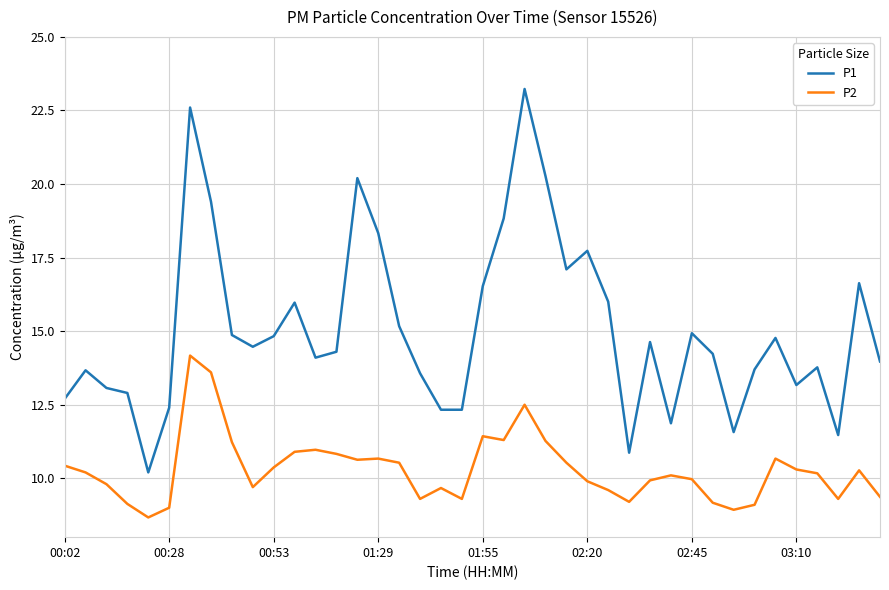

Which series has the largest range (max minus min)?

P1